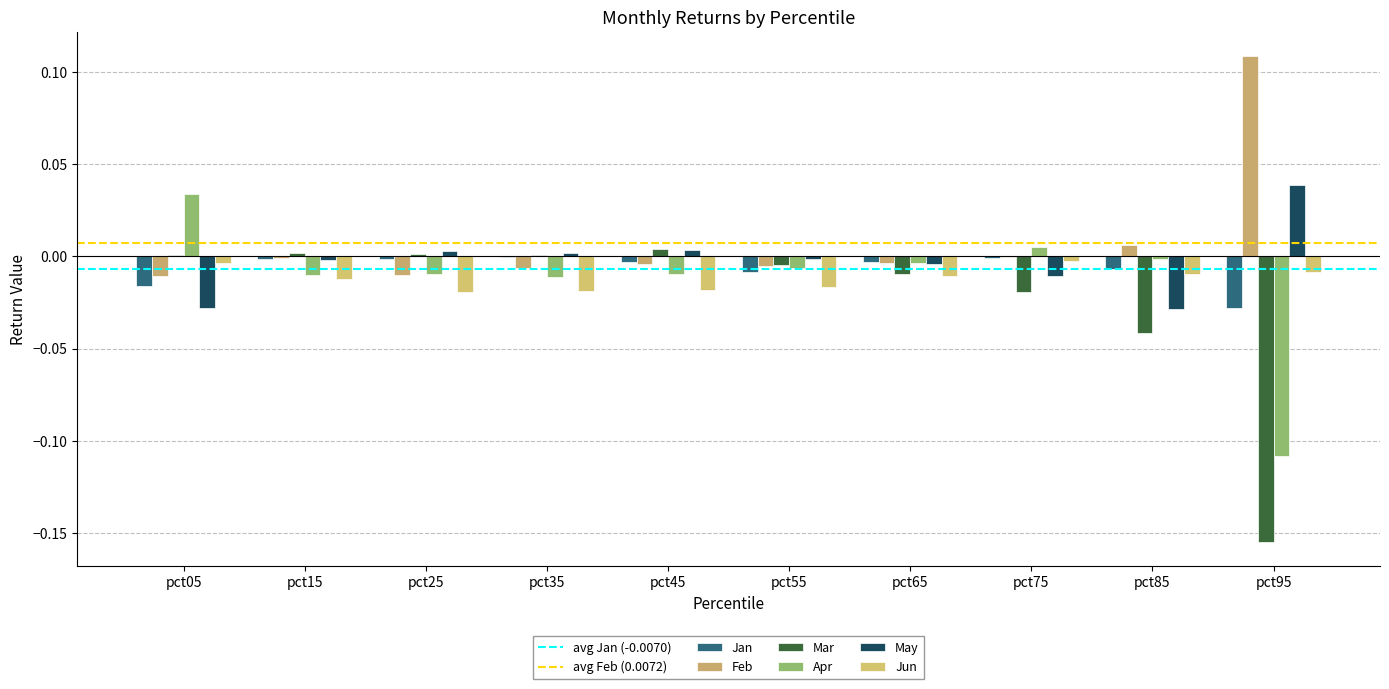

Is the value of Mar at pct75 greater than the value of Apr at pct35?

No